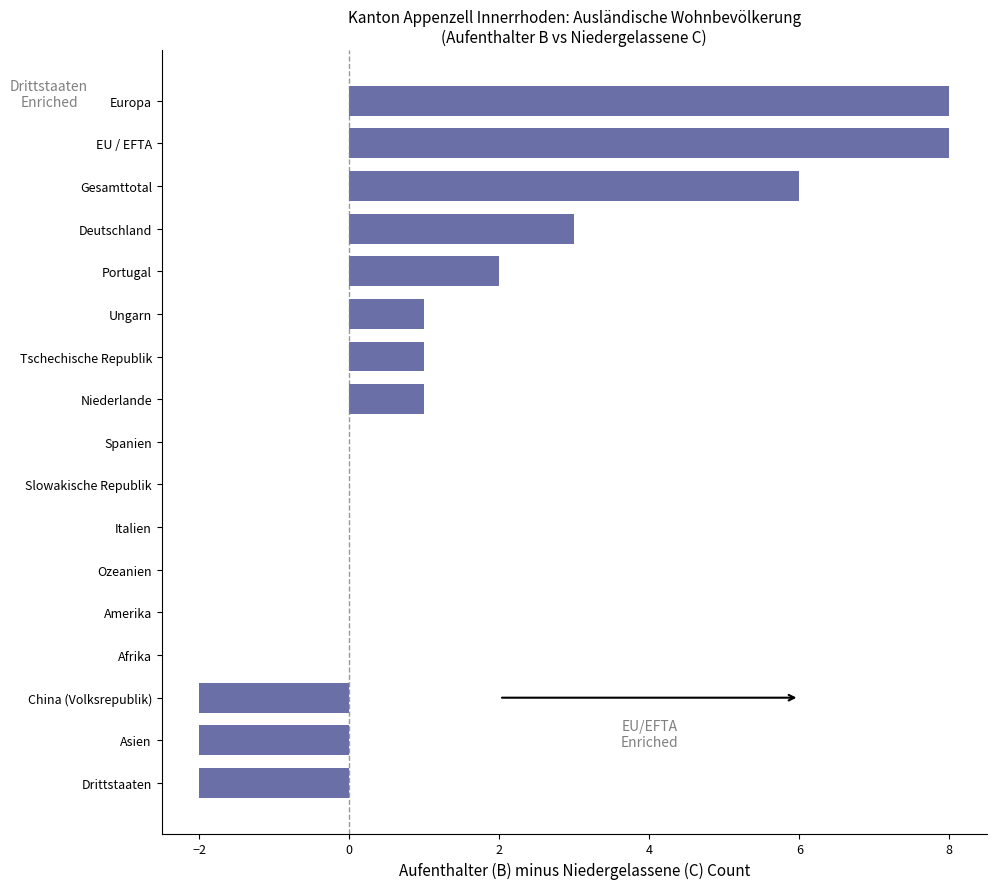

True or false: the data shows 6 at Gesamttotal.

True